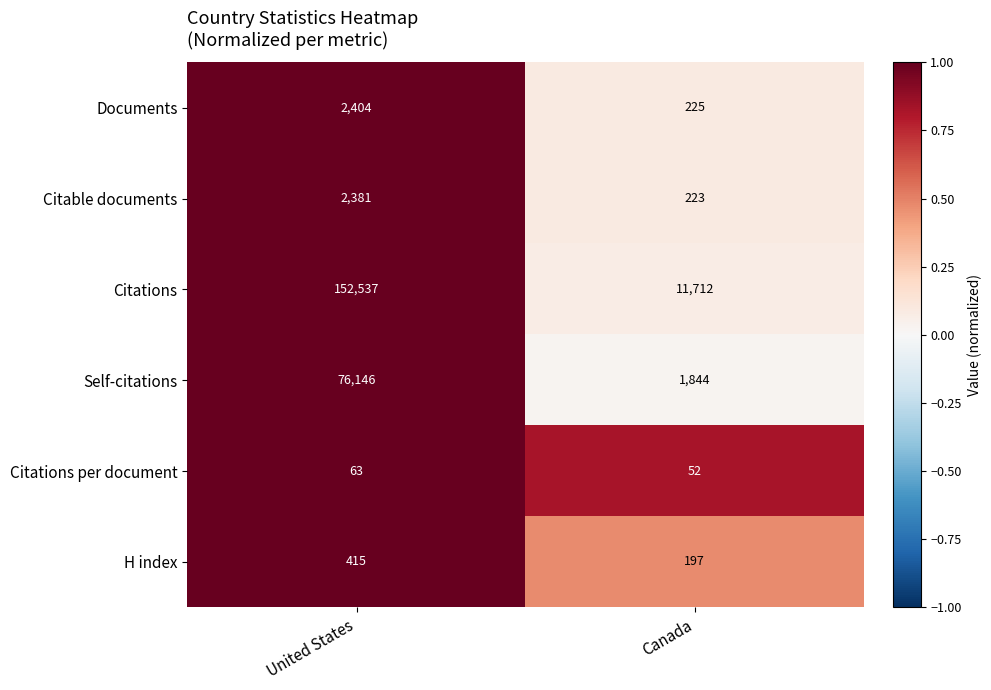

How many values in the Citations series are below 152537?

1